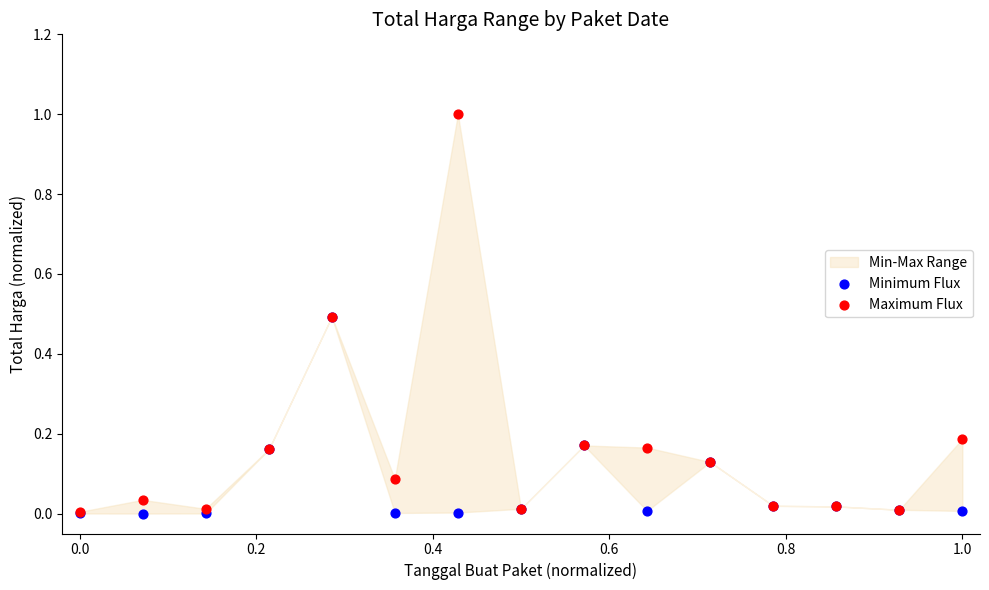

Which series has the largest Y range (max minus min)?

Maximum Flux